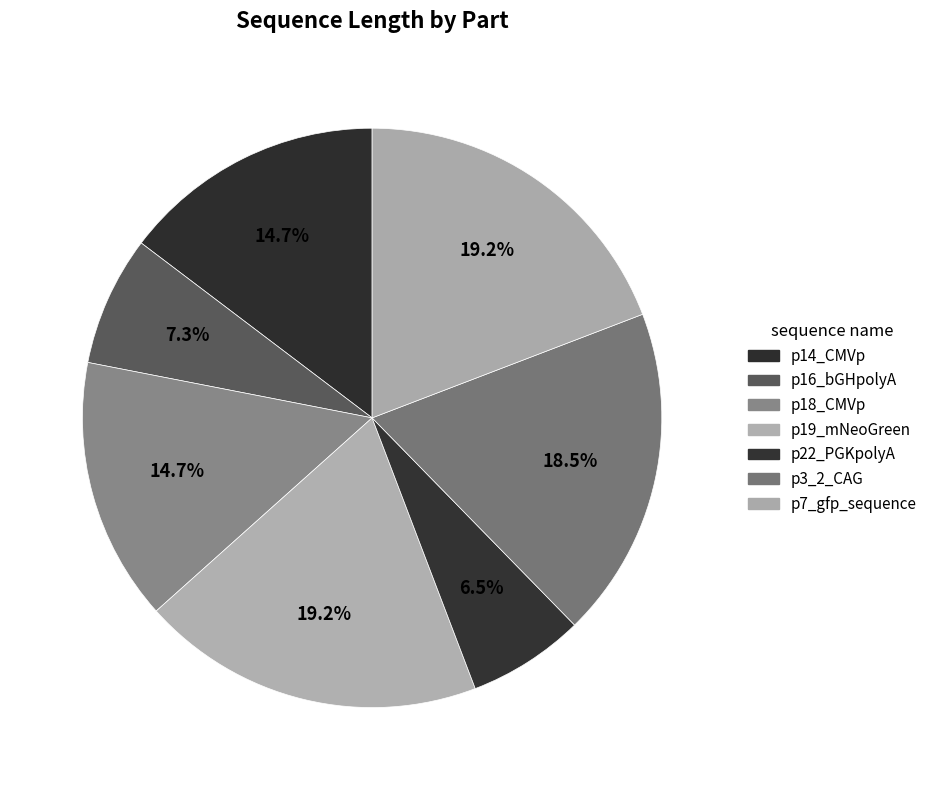

How many slices are in this pie chart?

7